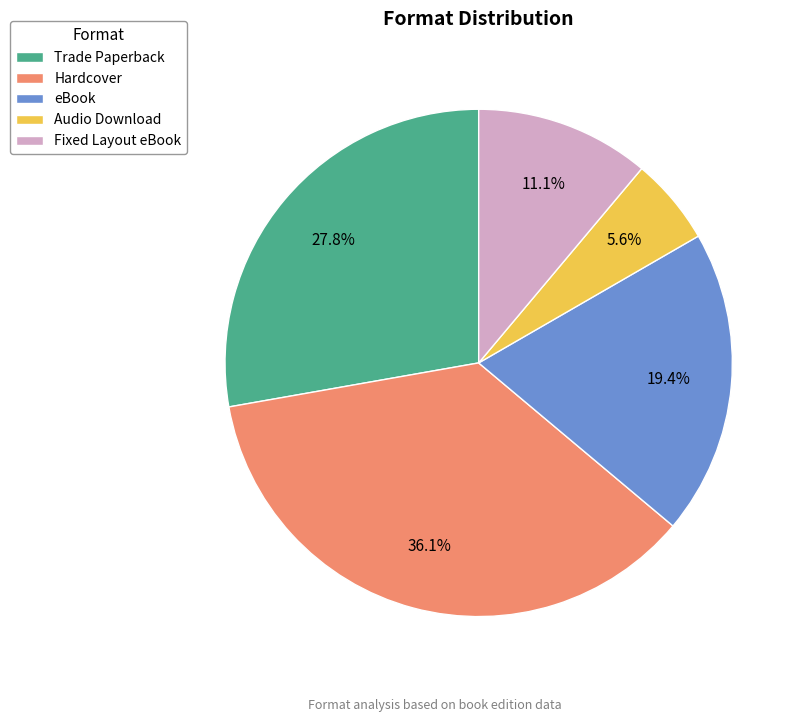

Does Fixed Layout eBook account for over 50% of the chart?

No